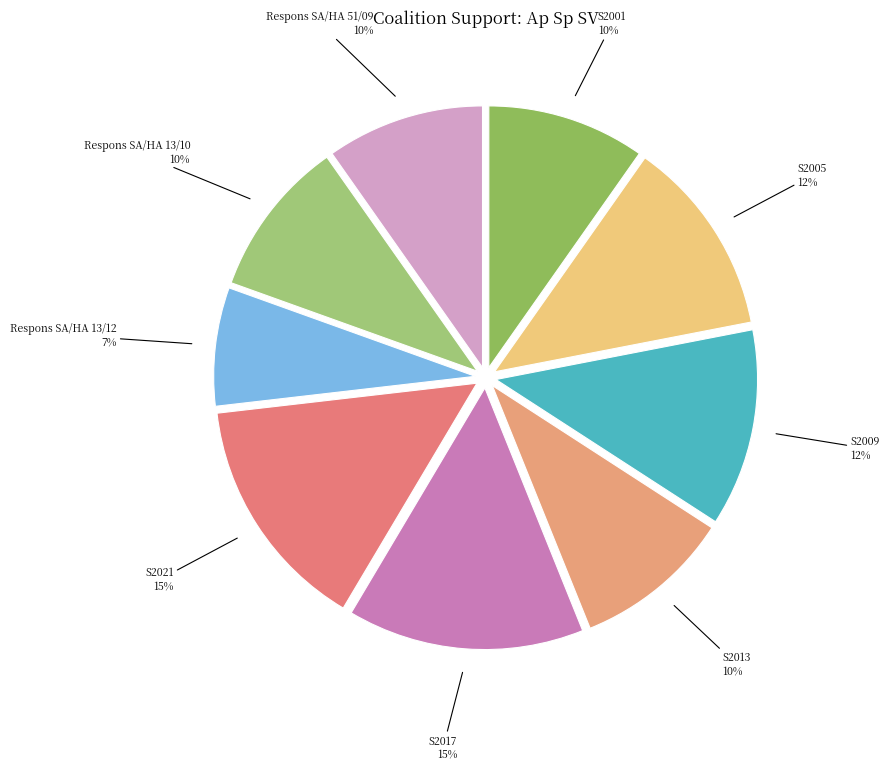

Count the number of slices in the pie.

9